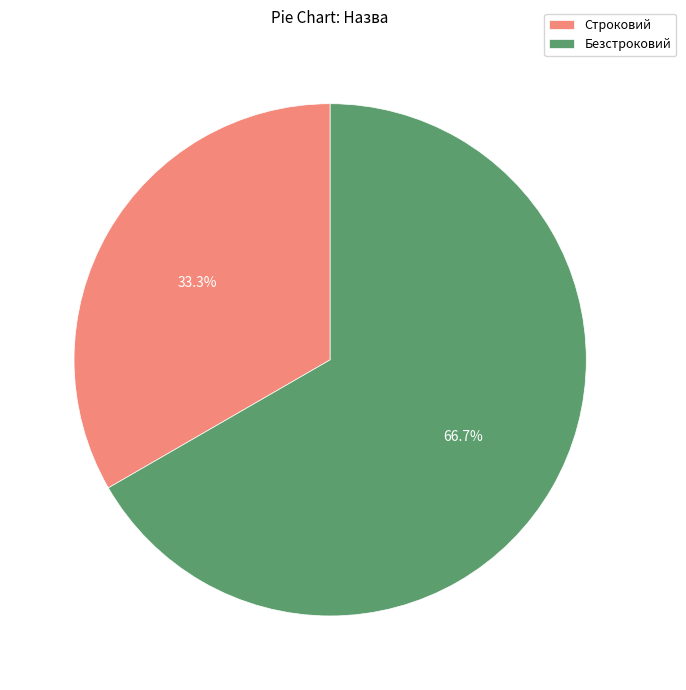

To the nearest percent, what is the difference between the largest and smallest slice percentages?

33%